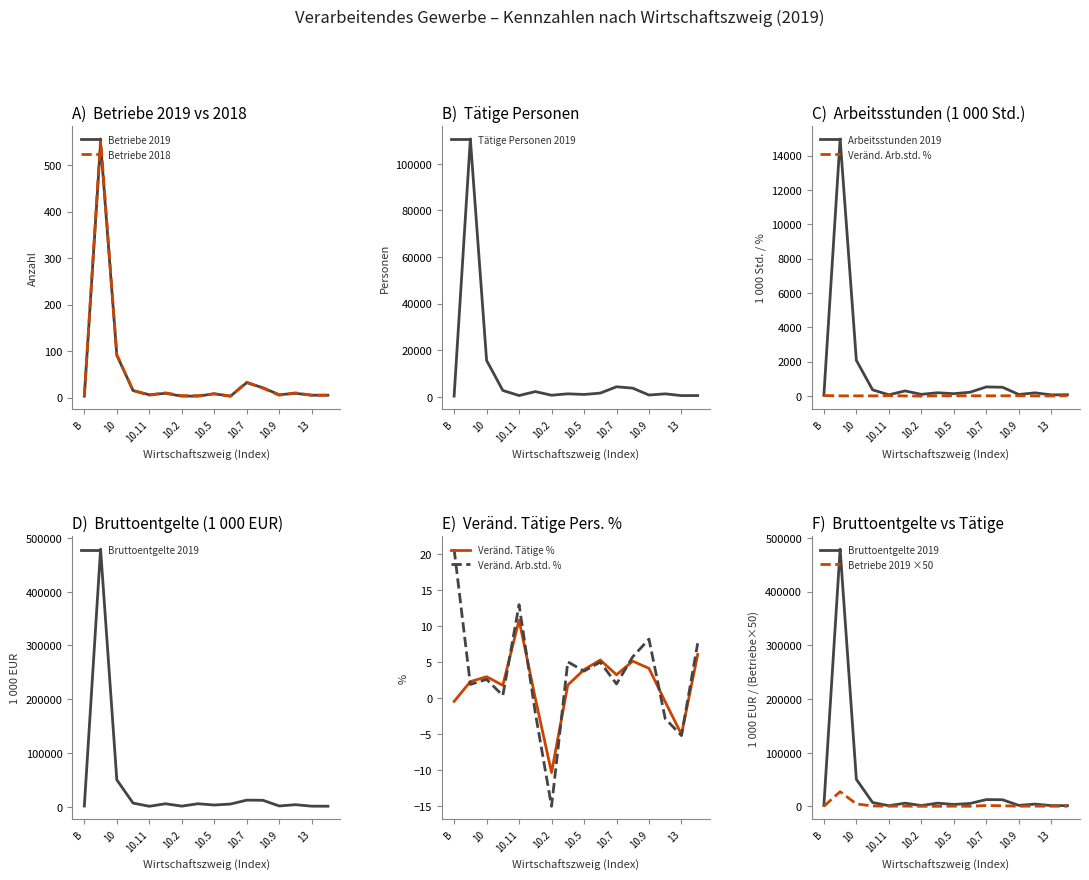

Between 10.11 and 16, which is larger?

10.11